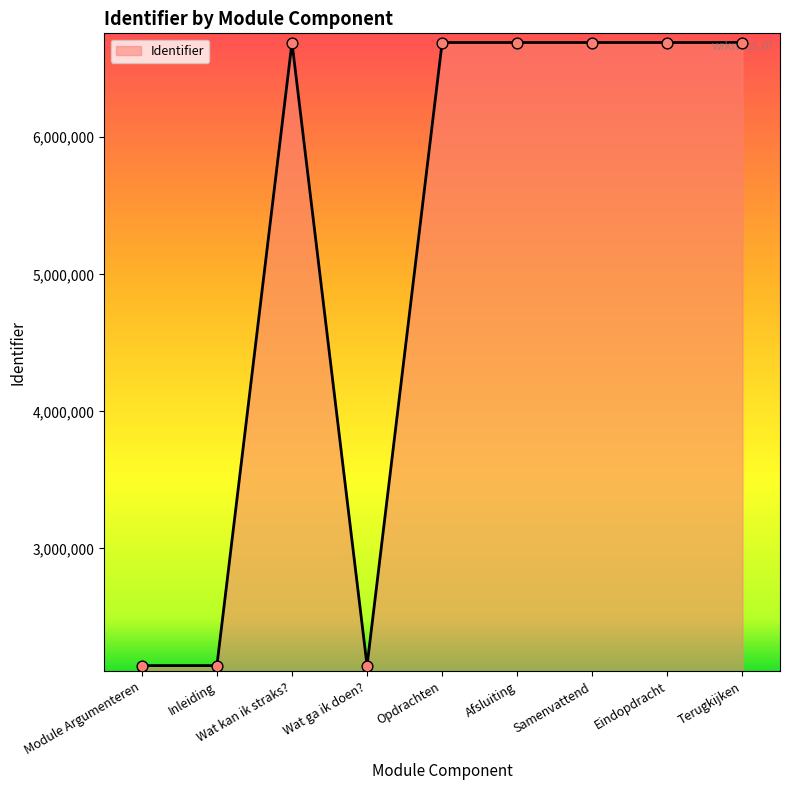

Between Wat ga ik doen? and Samenvattend, which is larger?

Samenvattend